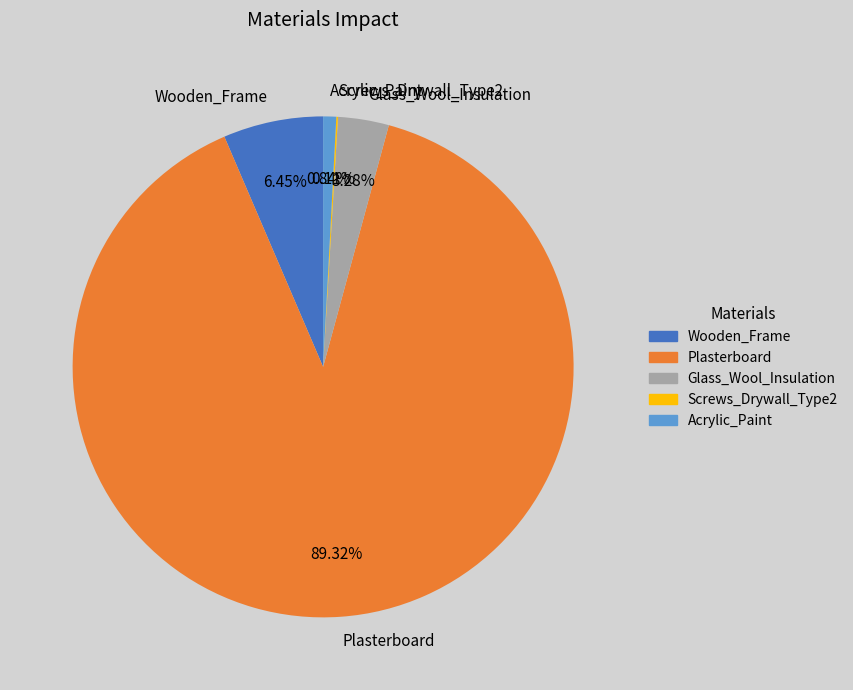

Which category has the biggest portion of the pie?

Plasterboard